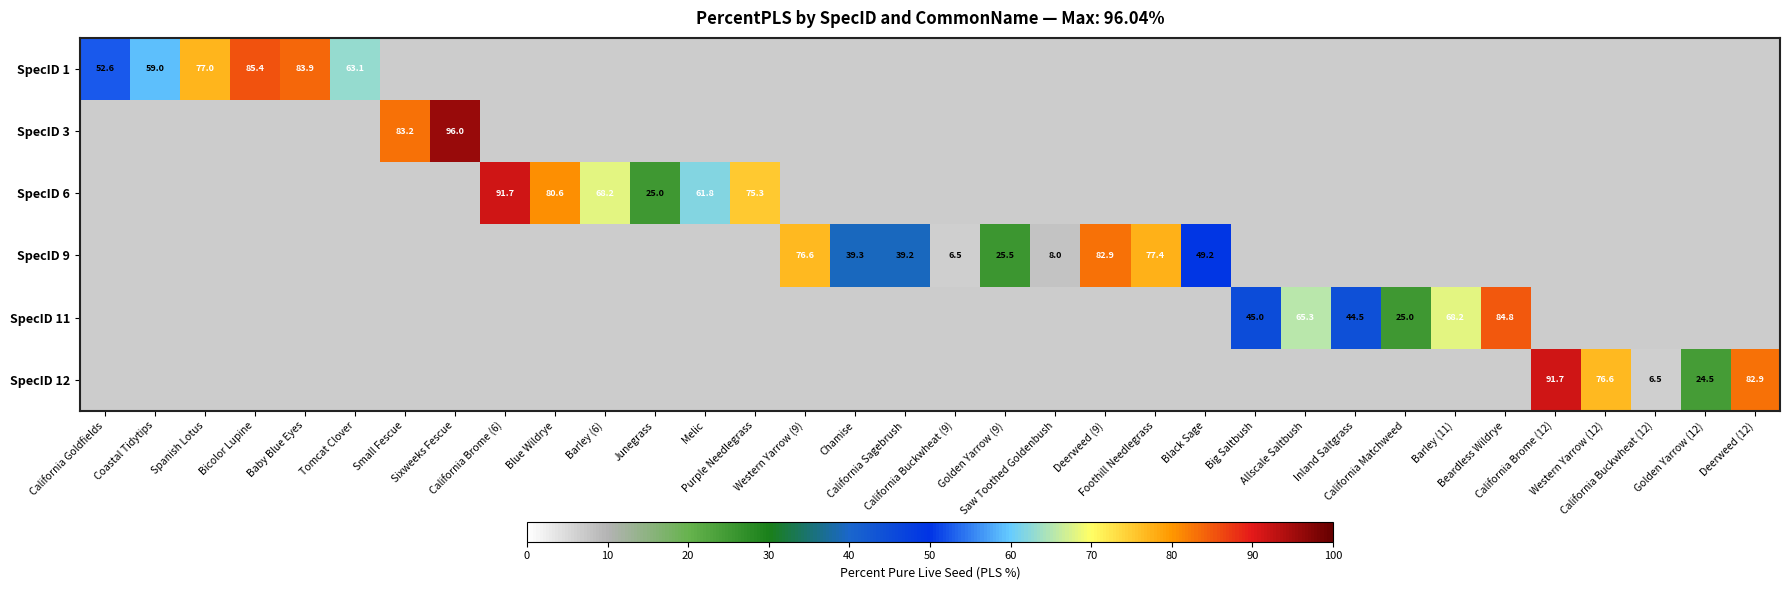

Is it true that SpecID 3 equals 0.0 at Bicolor Lupine?

True